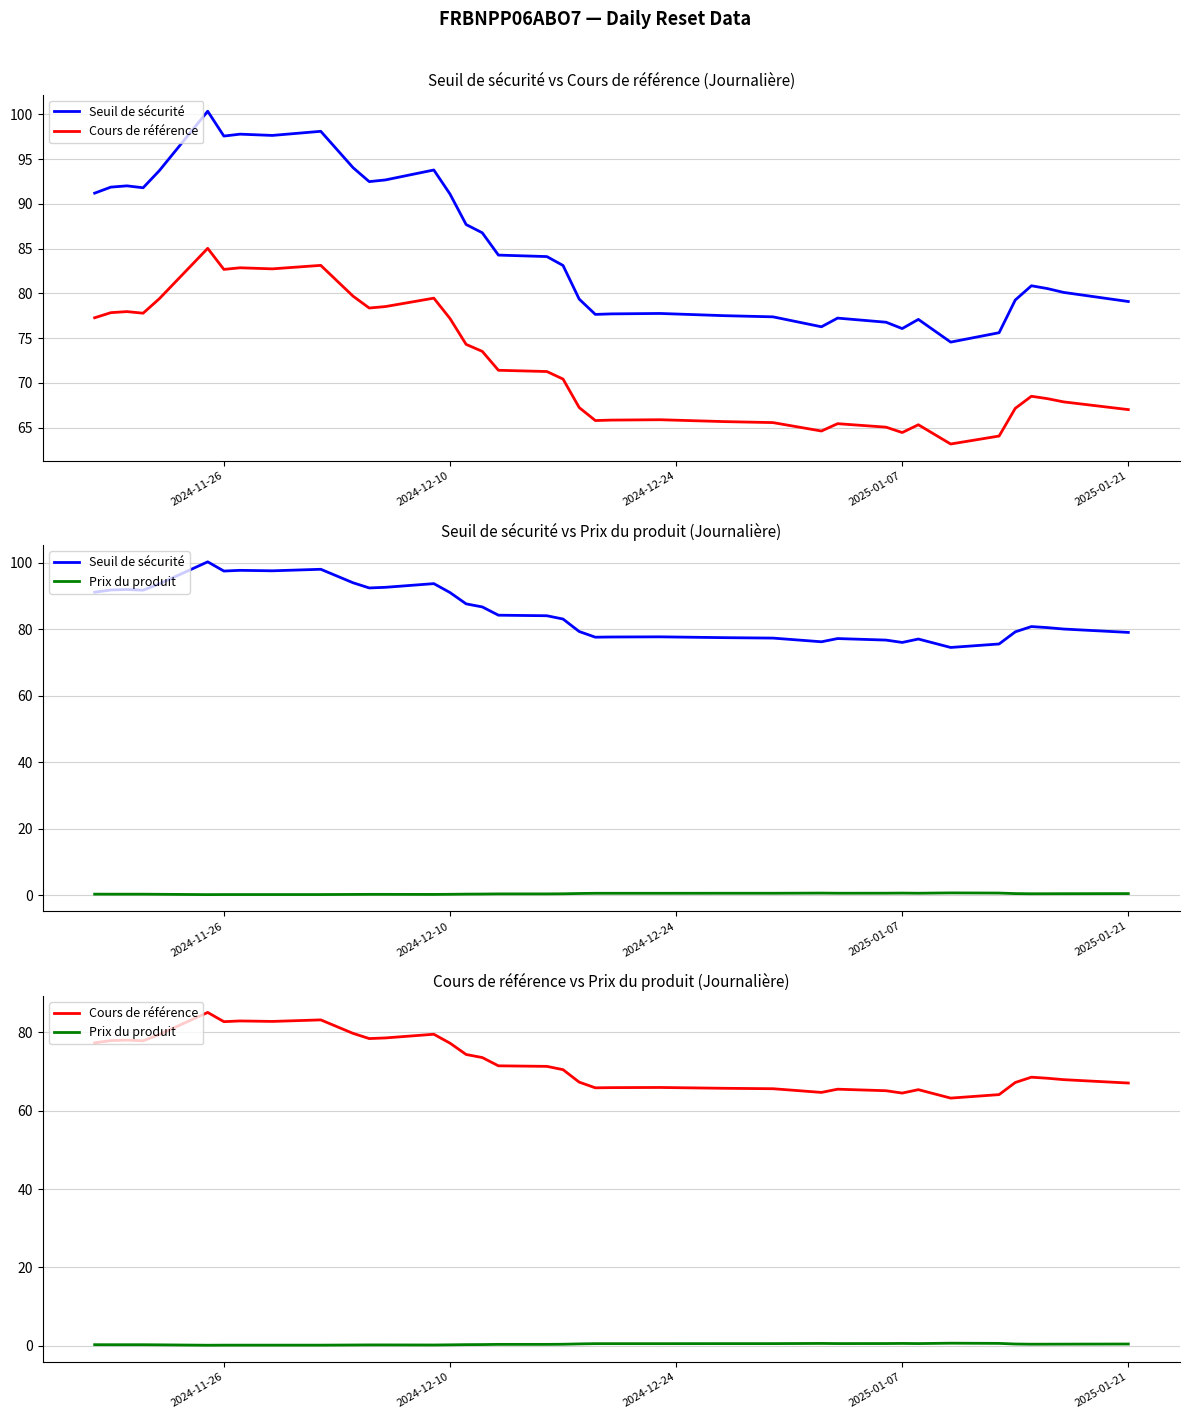

What is the difference between the maximum and second lowest values in the Cours de référence series?

21.0